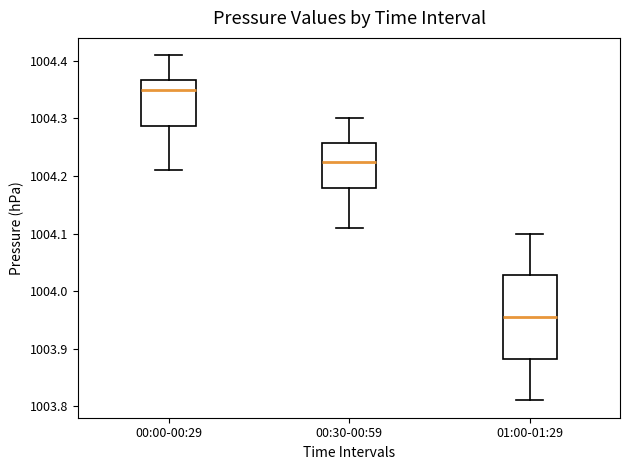

Reading left to right, transcribe this box plot: for each box, give where its median line is, the range the box spans, and where its two whiskers end, as read against the y-axis. The values are not printed on the chart, so give them approximately, as read against the axis.

00:00-00:29: median 1004.35, box 1004.29 to 1004.37, whiskers 1004.21 to 1004.41
00:30-00:59: median 1004.23, box 1004.18 to 1004.26, whiskers 1004.11 to 1004.30
01:00-01:29: median 1003.96, box 1003.88 to 1004.03, whiskers 1003.81 to 1004.10